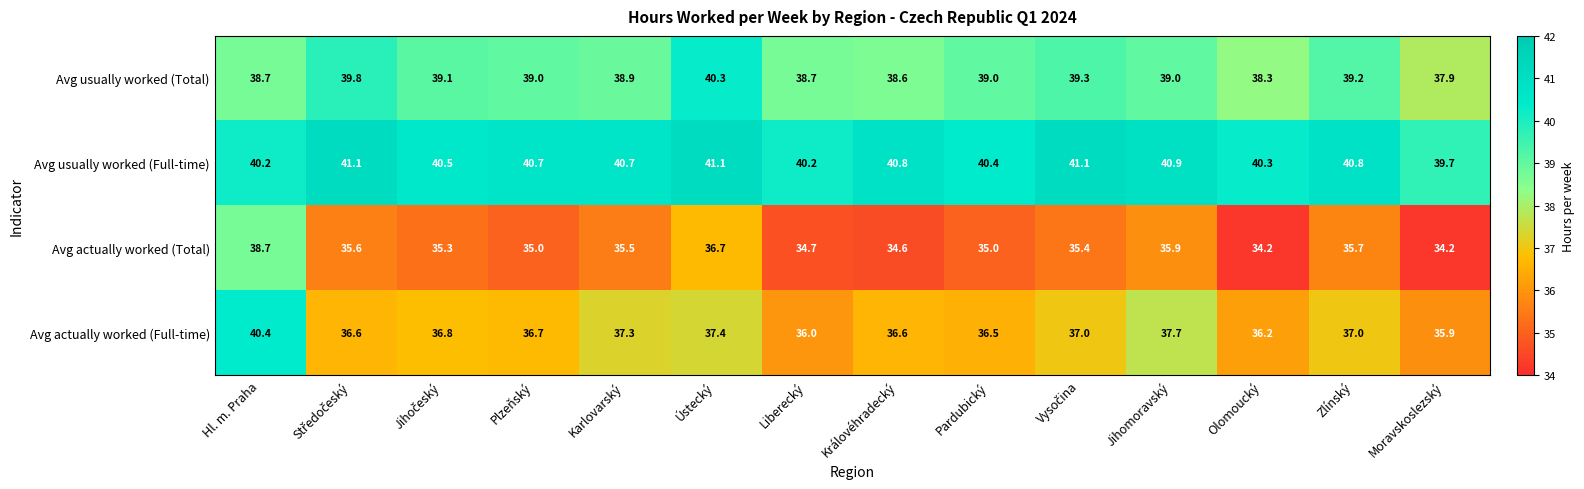

At which label is Avg actually worked (Full-time) closest to 38?

Jihomoravský